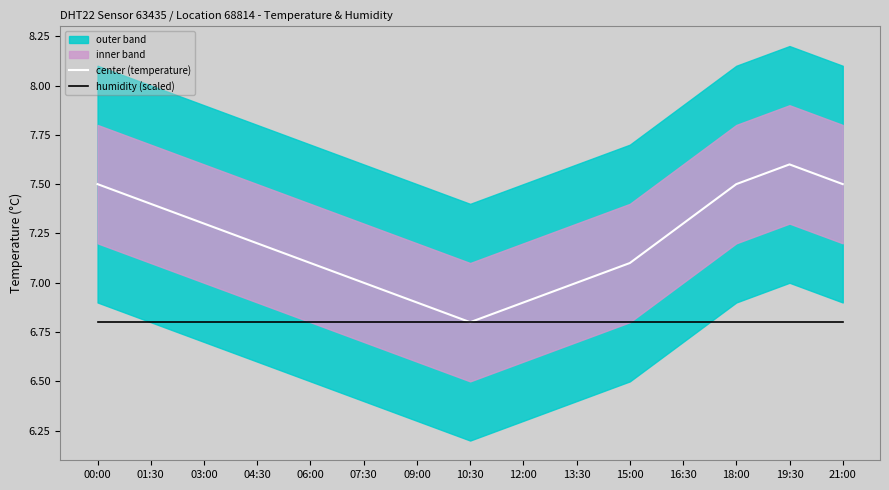

Rank the series by their average value, from highest to lowest.

center (temperature), humidity (scaled)